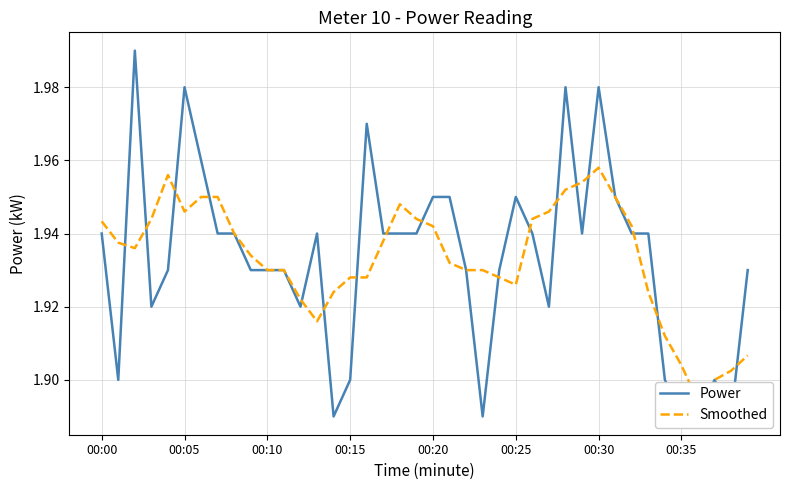

Reading left to right, list all the values displayed in this chart.

Power: 1.9	1.9	2.0	1.9	1.9	2.0	2.0	1.9	1.9	1.9	1.9	1.9	1.9	1.9	1.9	1.9	2.0	1.9	1.9	1.9	1.9	1.9	1.9	1.9	1.9	1.9	1.9	1.9	2.0	1.9	2.0	1.9	1.9	1.9	1.9	1.9	1.9	1.9	1.9	1.9
Smoothed: 1.9	1.9	1.9	1.9	2.0	1.9	1.9	1.9	1.9	1.9	1.9	1.9	1.9	1.9	1.9	1.9	1.9	1.9	1.9	1.9	1.9	1.9	1.9	1.9	1.9	1.9	1.9	1.9	2.0	2.0	2.0	1.9	1.9	1.9	1.9	1.9	1.9	1.9	1.9	1.9